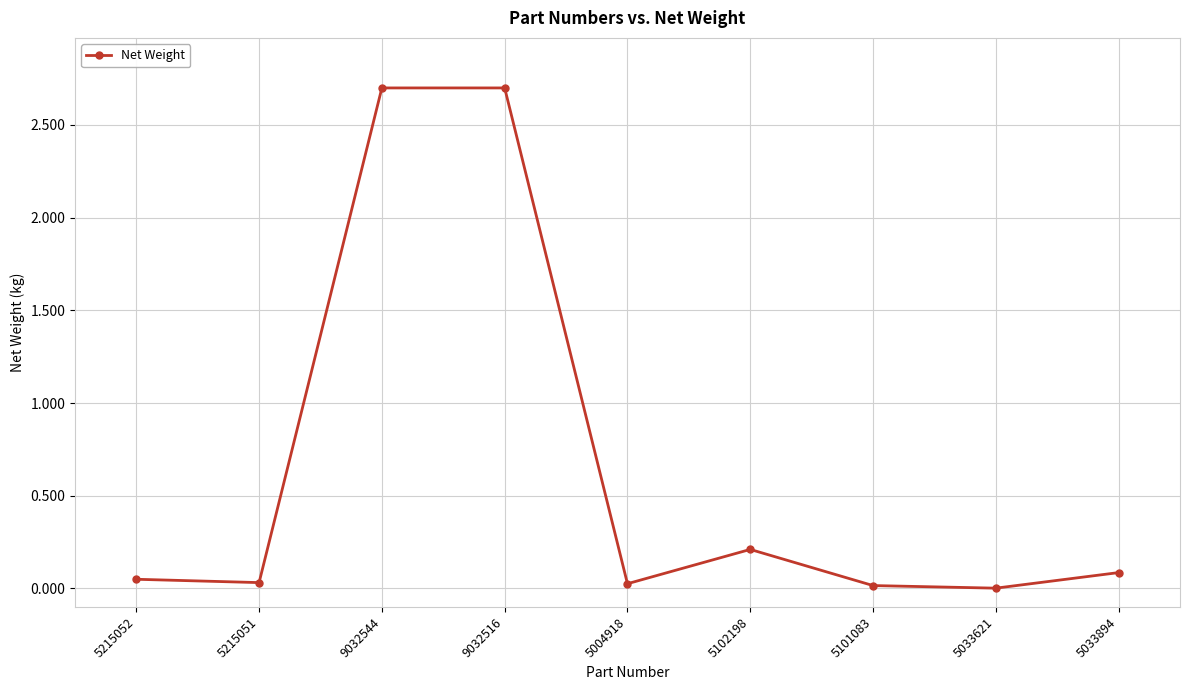

What is the label of the 5th point from the right?

5004918